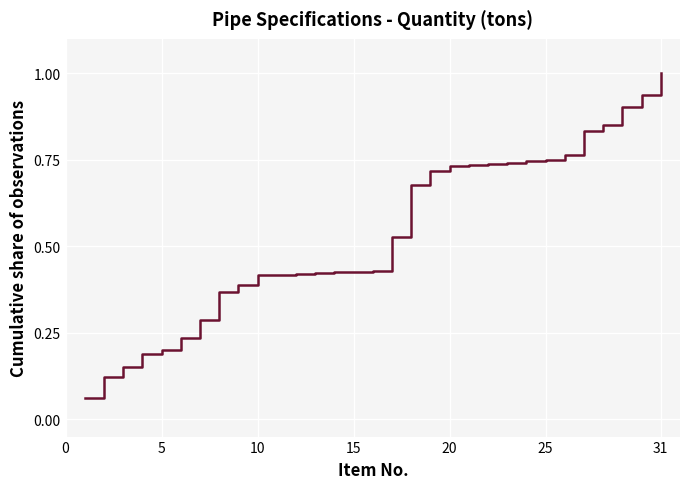

Does the chart display data point markers on the line(s)?

No